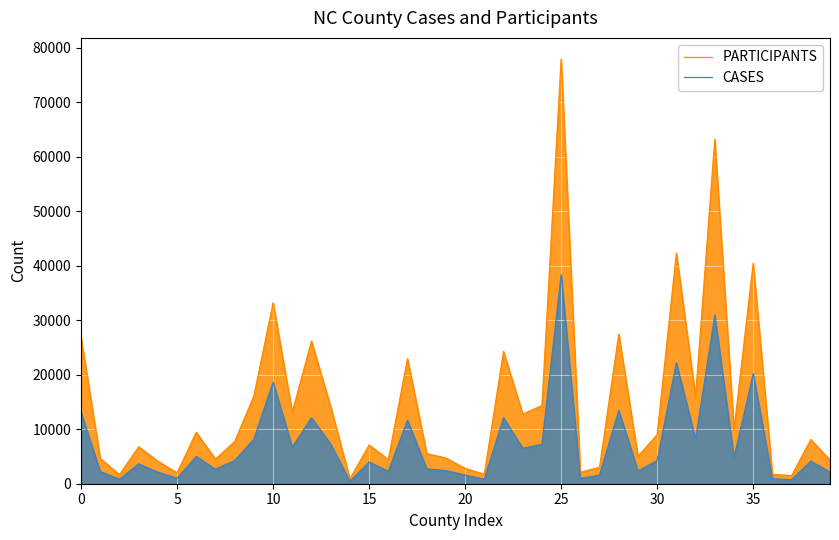

What is the smallest value displayed?

445